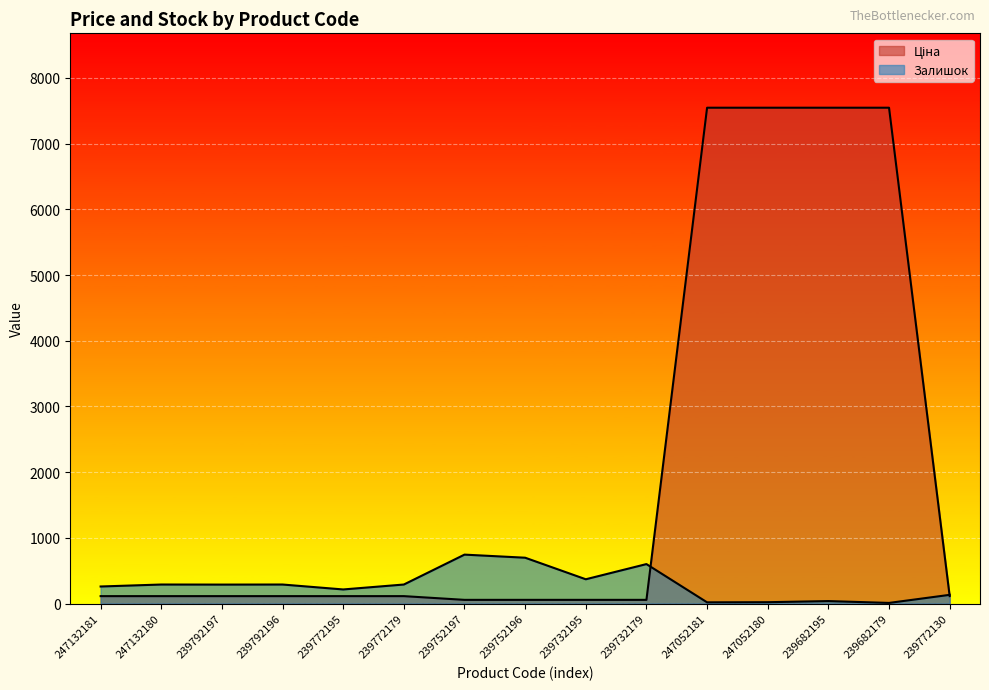

The Залишок series shows 260.0 at 247132181. True or false?

True